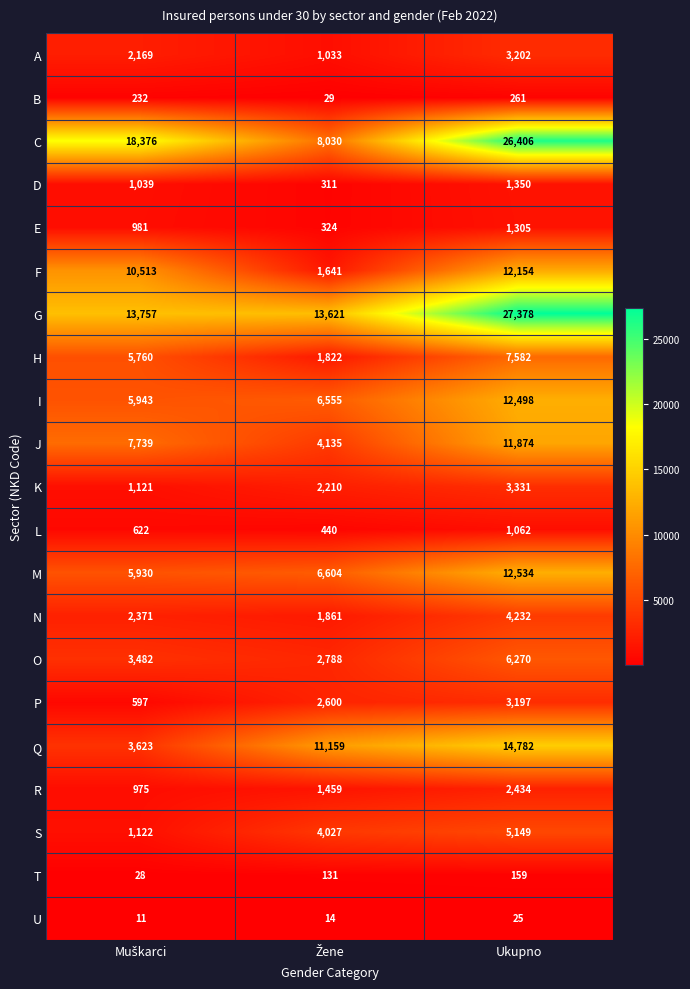

Which category has the highest value across all series?

Ukupno